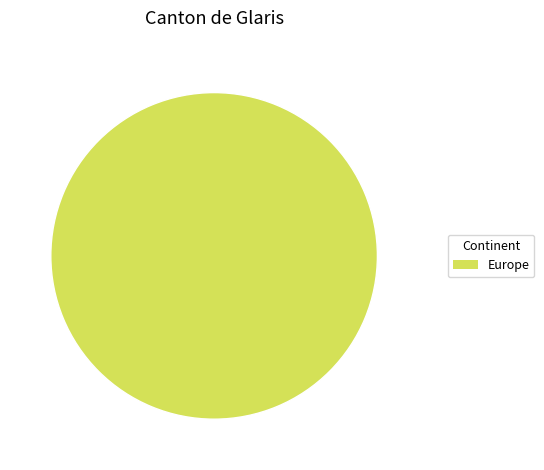

Rank the categories by value from highest to lowest.

Europe